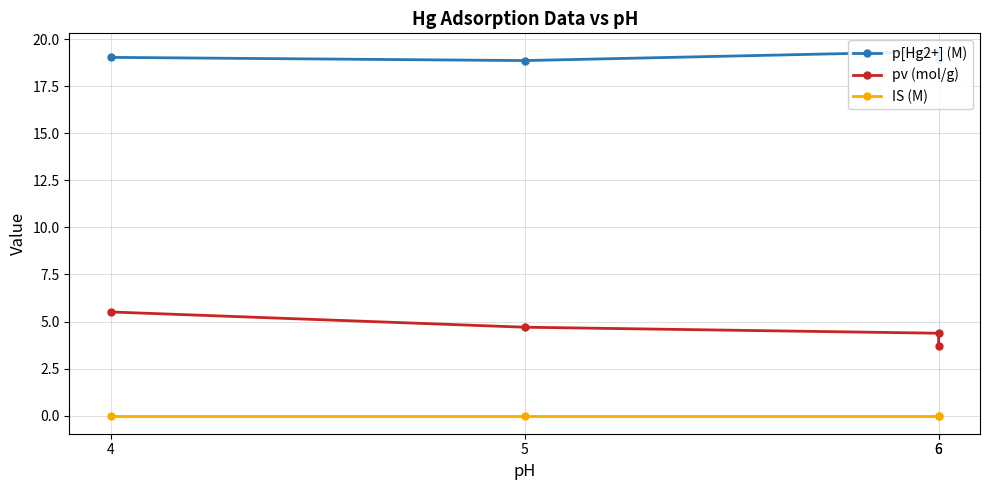

How many lines are shown in the chart?

3